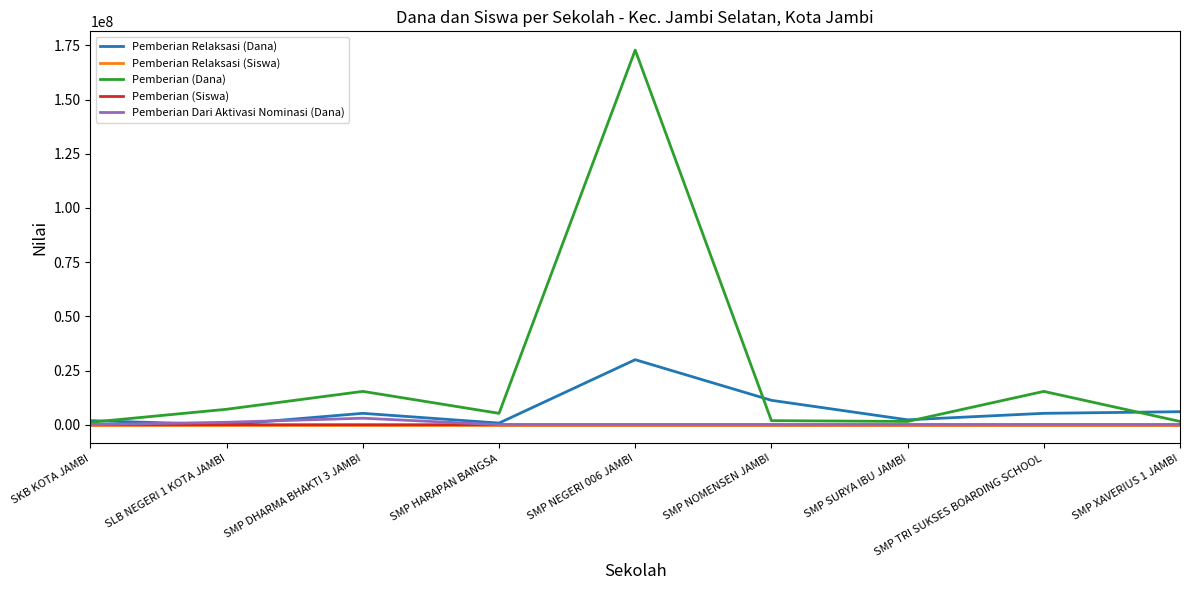

What position from the left is SMP SURYA IBU JAMBI?

7